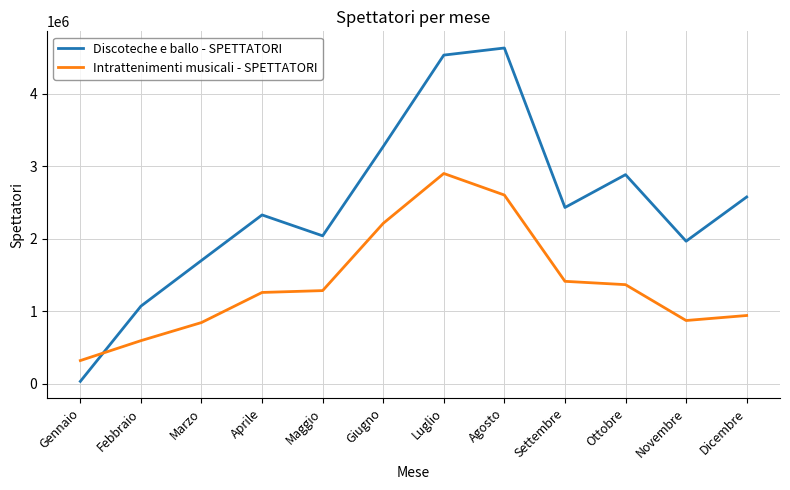

What are all the series names shown in the legend?

Discoteche e ballo - SPETTATORI, Intrattenimenti musicali - SPETTATORI